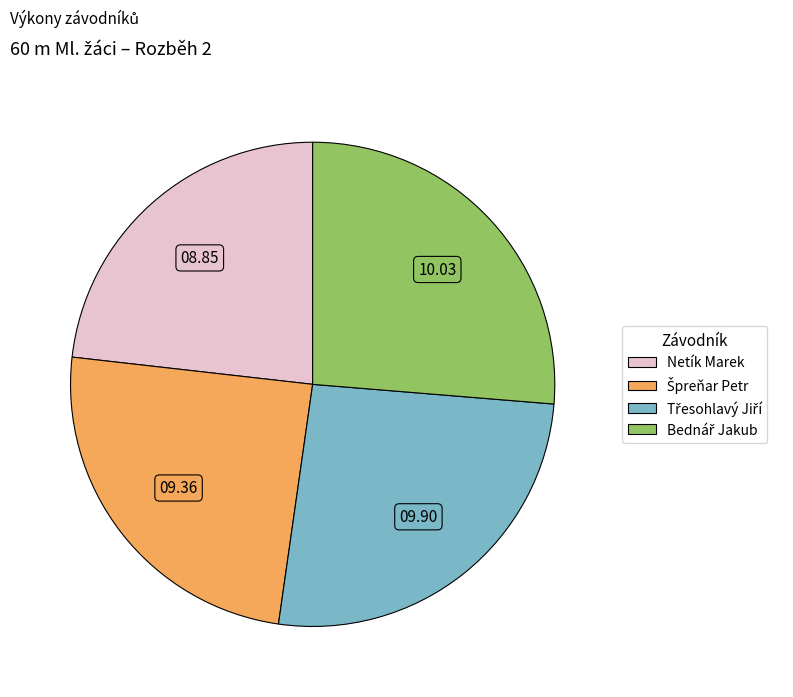

Count the number of slices in the pie.

4